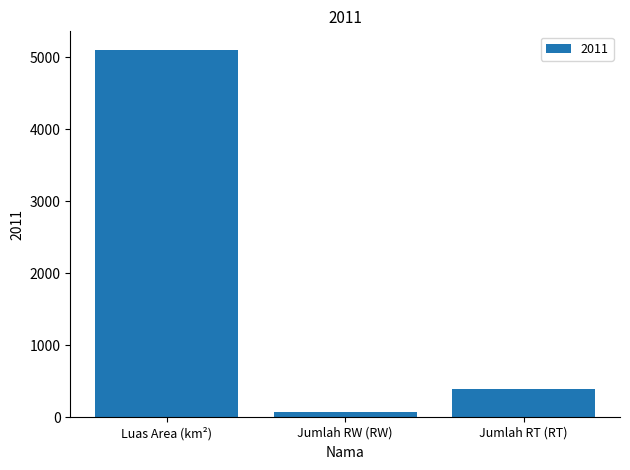

At which label is the value closest to 2588?

Jumlah RT (RT)